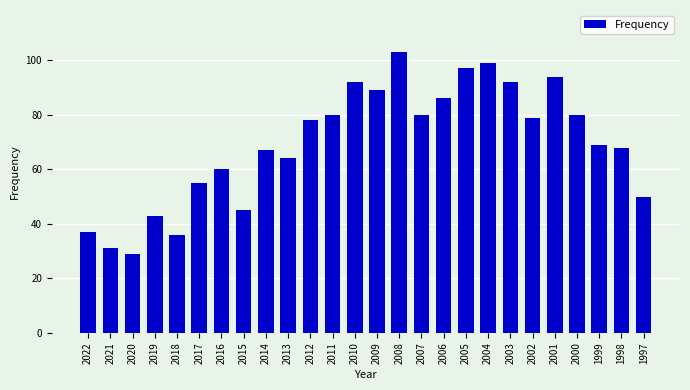

How many values are below 78?

13